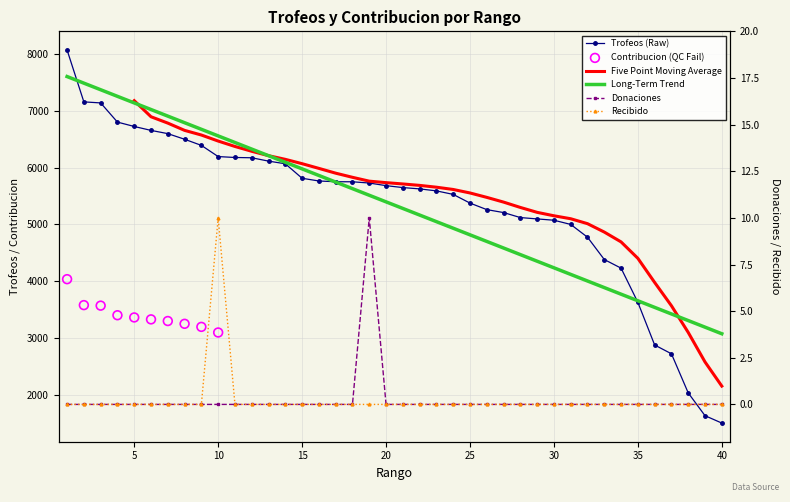

At how many categories does at least one series exceed 7964?

1